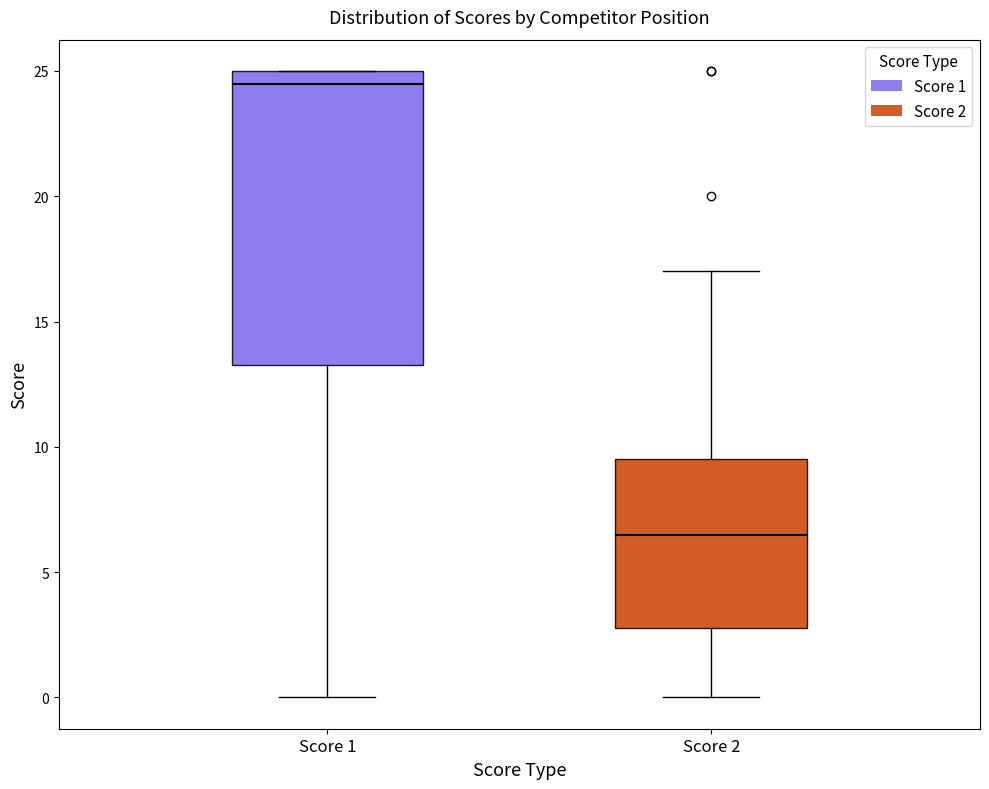

Reading left to right, transcribe this box plot: for each box, give where its median line is, the range the box spans, and where its two whiskers end, as read against the y-axis. The values are not printed on the chart, so give them approximately, as read against the axis.

Score 1: median 24.5, box 13.5 to 25.0, whiskers 0.0 to 25.0
Score 2: median 6.5, box 3.0 to 9.5, whiskers 0.0 to 17.0